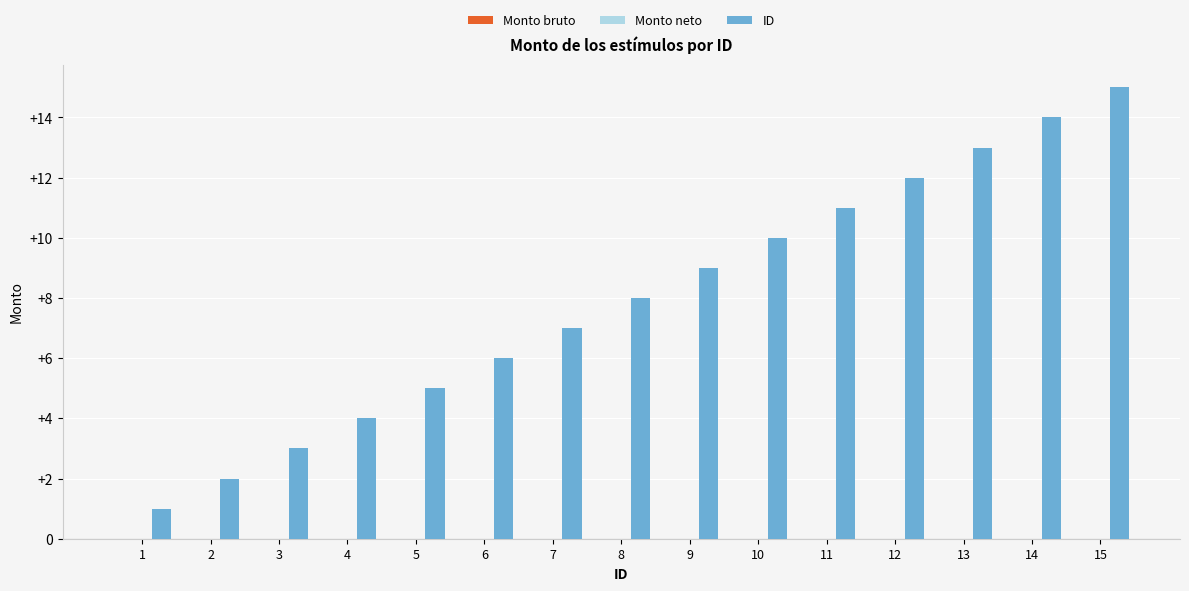

What is the average value?

8